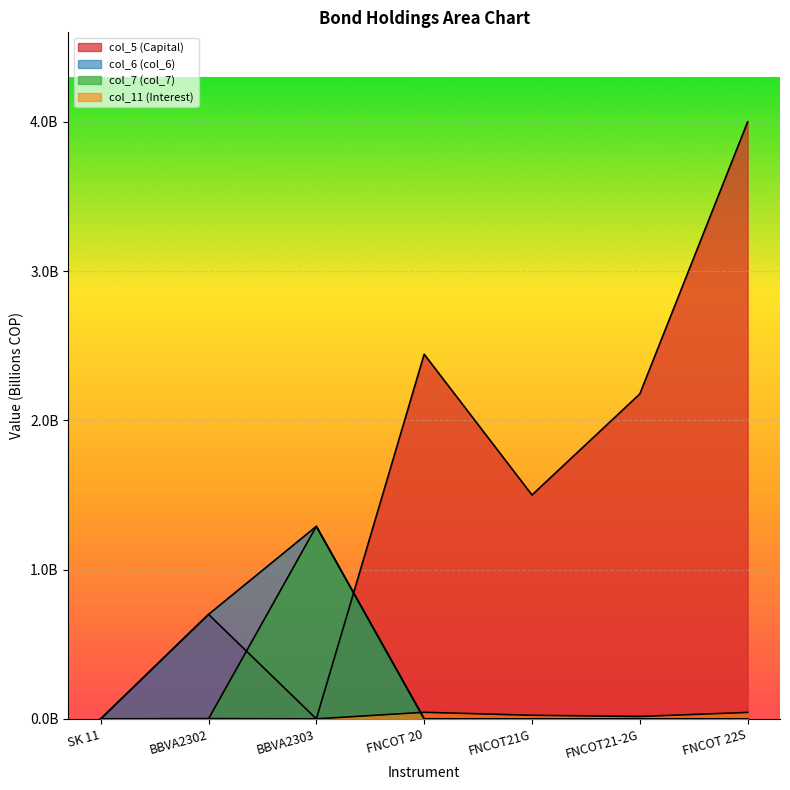

Where is the first local minimum for col_5?

BBVA2303